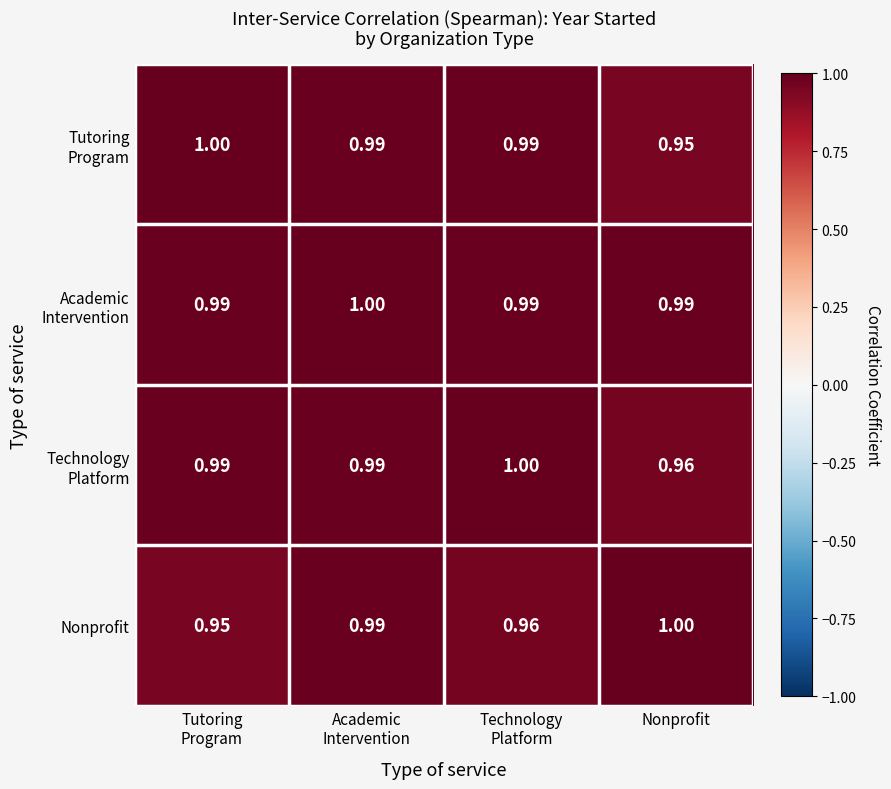

At which label does Nonprofit reach its peak?

Nonprofit